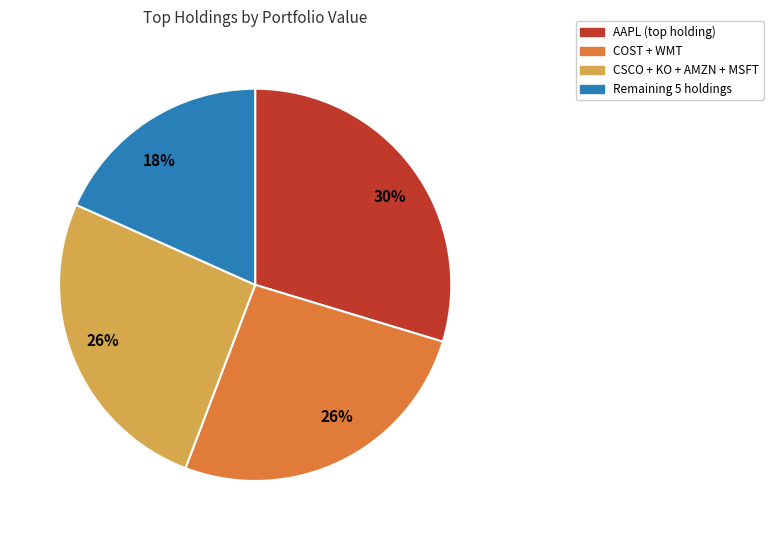

Is there a majority slice in this chart?

No